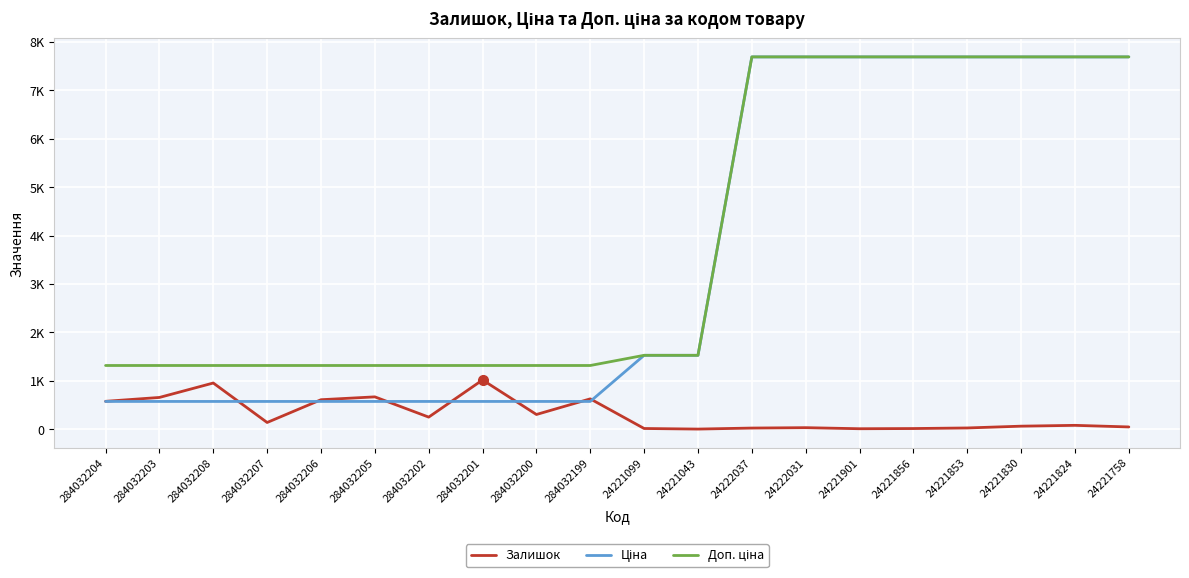

Does the chart have visible grid lines?

Yes